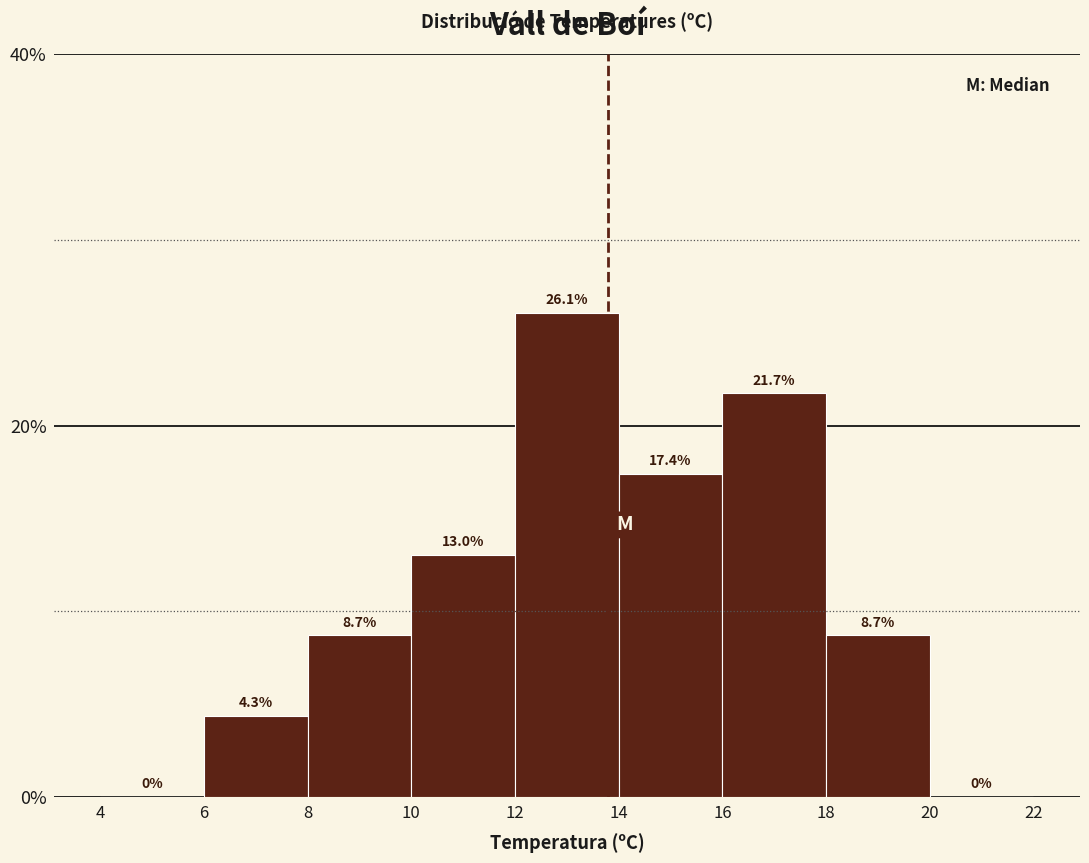

Reading left to right, transcribe this chart: for each bar, give the range it covers on the x-axis and its height.

4 to 6: 0.0
6 to 8: 4.3
8 to 10: 8.7
10 to 12: 13.0
12 to 14: 26.1
14 to 16: 17.4
16 to 18: 21.7
18 to 20: 8.7
20 to 22: 0.0